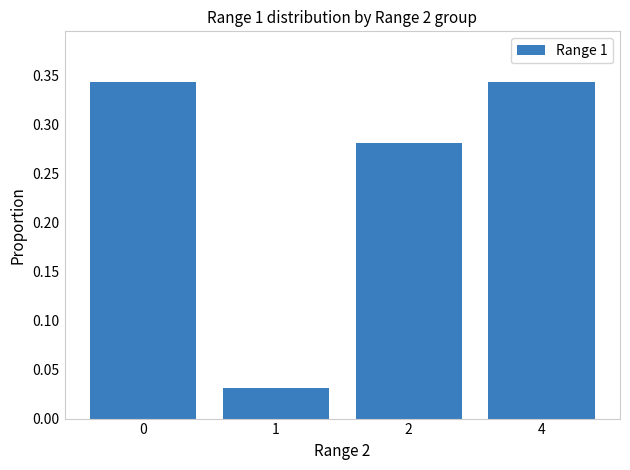

How many values are between 0 and 1?

4